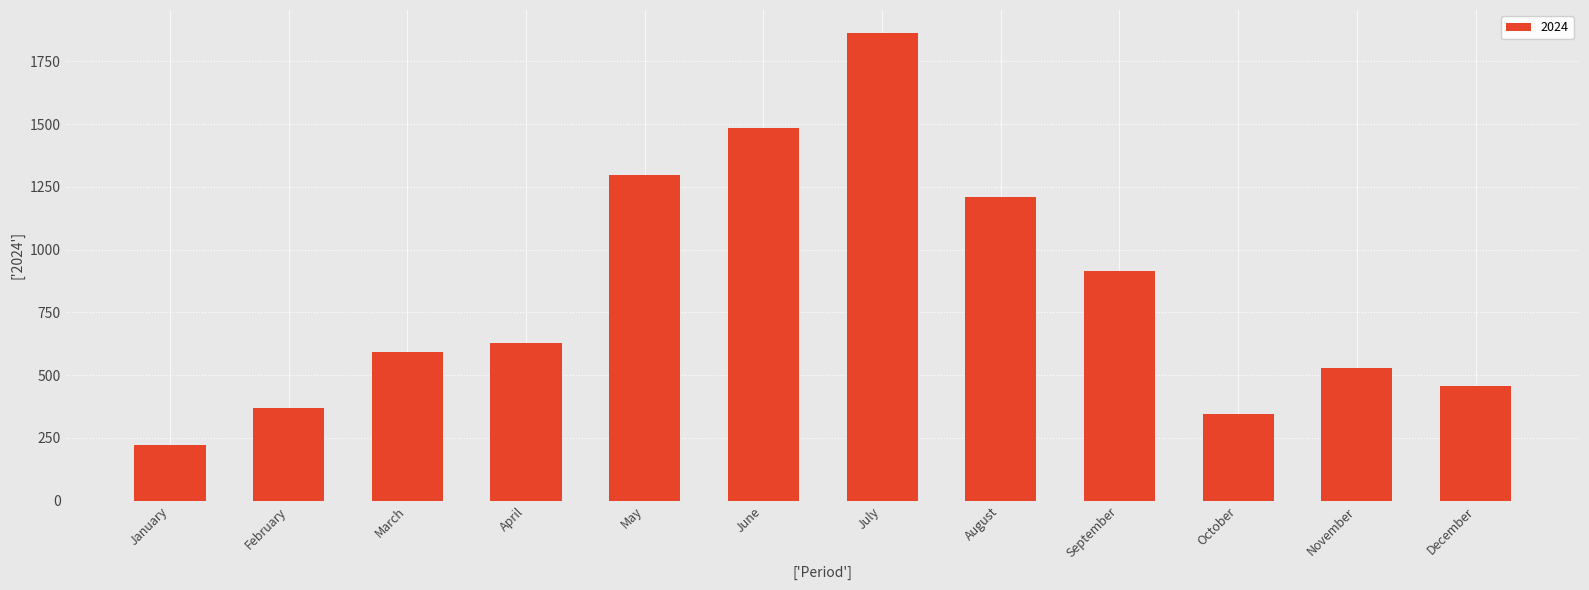

What is the average value?

827